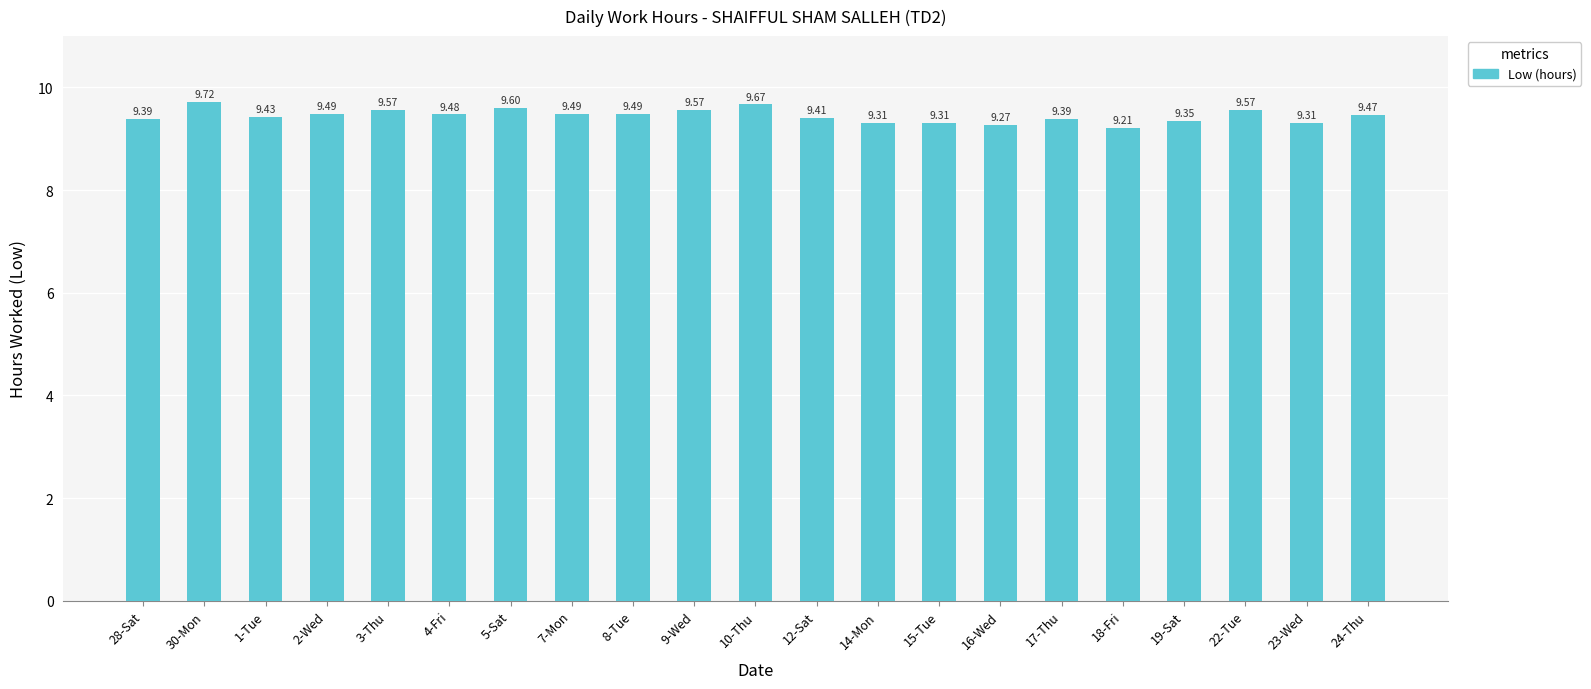

What is the change in value from 22-Tue to 23-Wed?

-0.3